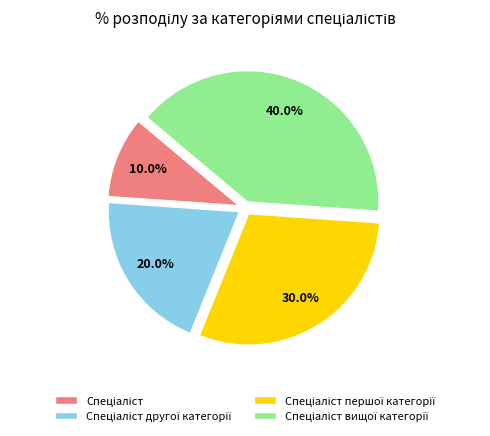

Does any single category account for the majority?

No